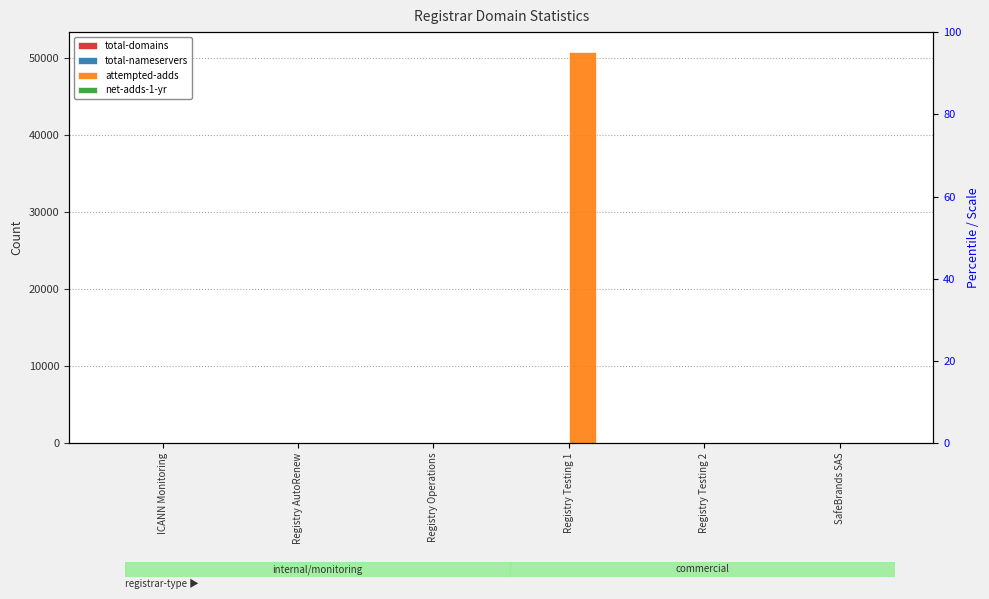

Reading left to right, what are all the values shown in this chart?

total-domains: ICANN Monitoring=0	Registry AutoRenew=0	Registry Operations=1	Registry Testing 1=46	Registry Testing 2=0	SafeBrands SAS=7
total-nameservers: ICANN Monitoring=0	Registry AutoRenew=0	Registry Operations=6	Registry Testing 1=0	Registry Testing 2=1	SafeBrands SAS=11
attempted-adds: ICANN Monitoring=0	Registry AutoRenew=0	Registry Operations=0	Registry Testing 1=50758	Registry Testing 2=1	SafeBrands SAS=0
net-adds-1-yr: ICANN Monitoring=0	Registry AutoRenew=0	Registry Operations=0	Registry Testing 1=24	Registry Testing 2=0	SafeBrands SAS=0